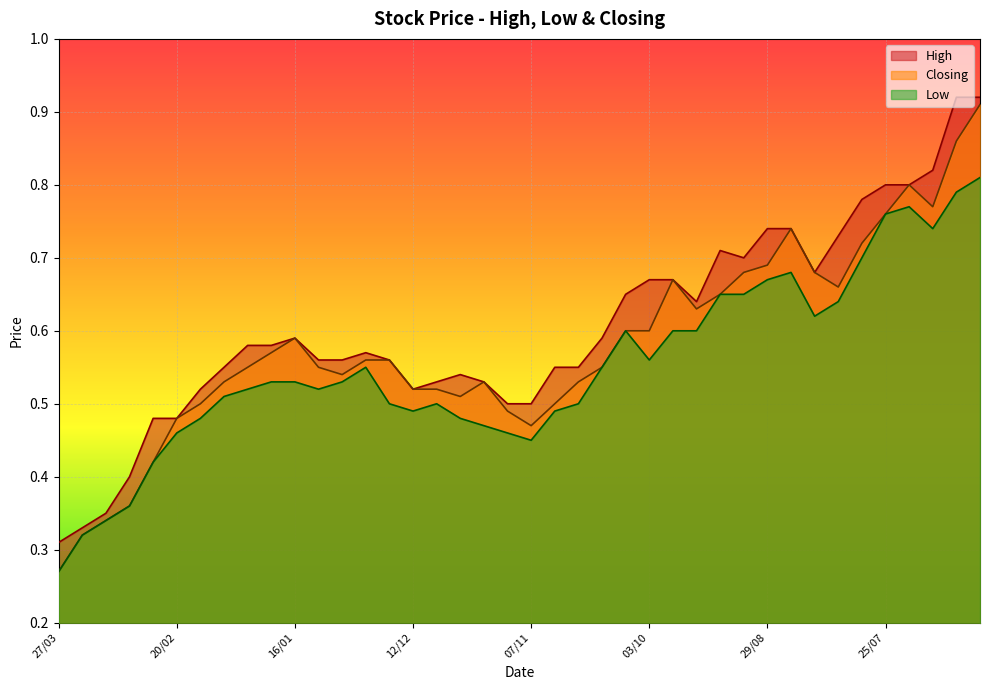

The value of Closing at 12/12 is 0.8. True or false?

False